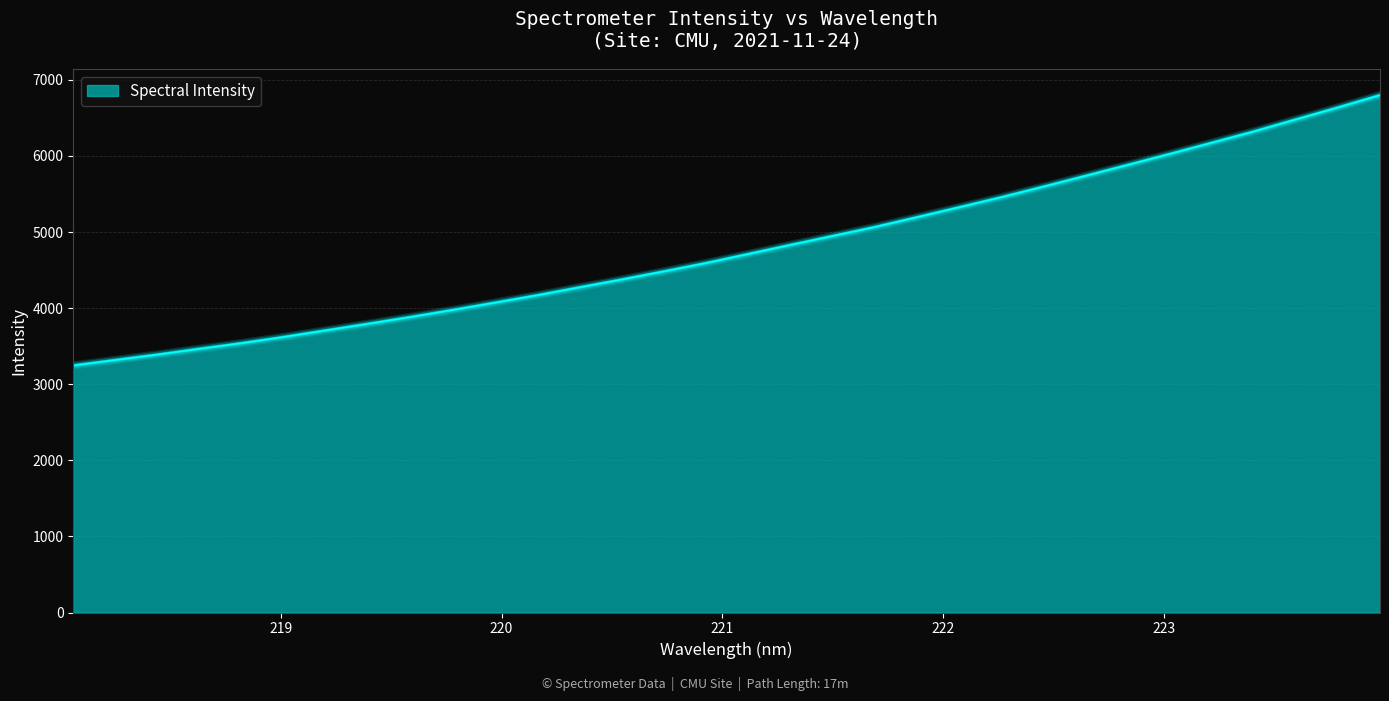

What is the minimum value shown in the chart?

3247.9